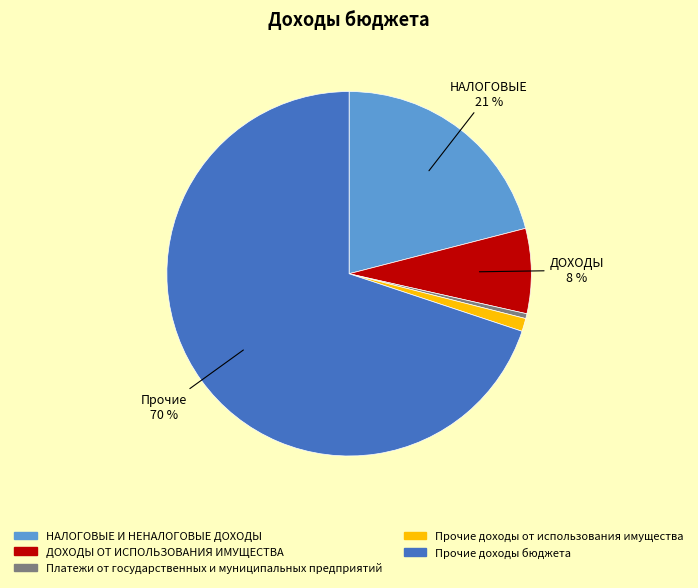

Is it true that Платежи от государственных и муниципальных предприятий is 0% of the pie?

True